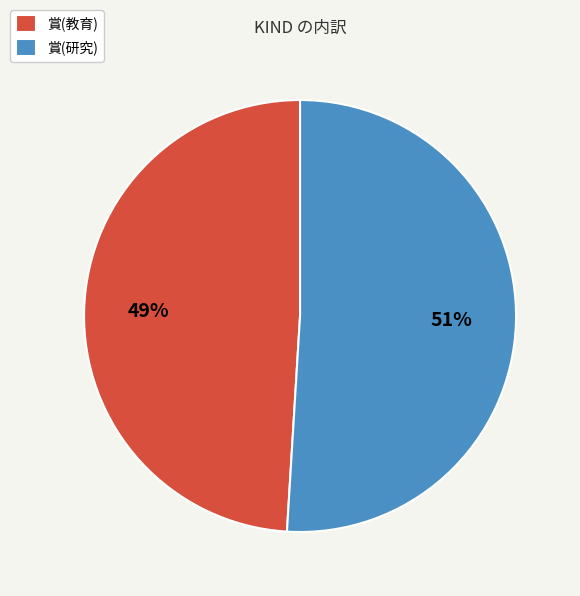

Which has a higher value, 賞(研究) or 賞(教育)?

賞(研究)